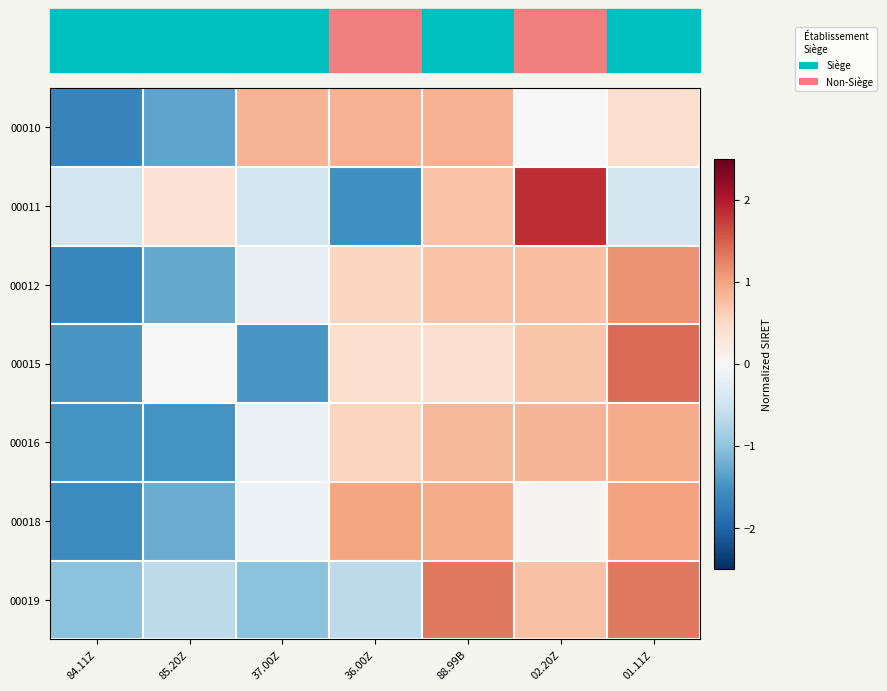

Which series has the largest range (max minus min)?

00011